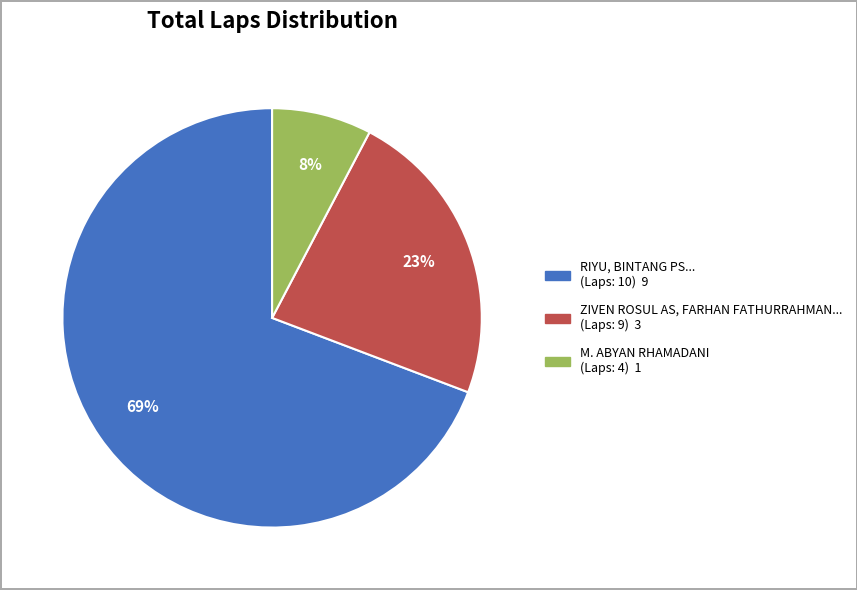

To the nearest percent, what is the average slice percentage?

33%